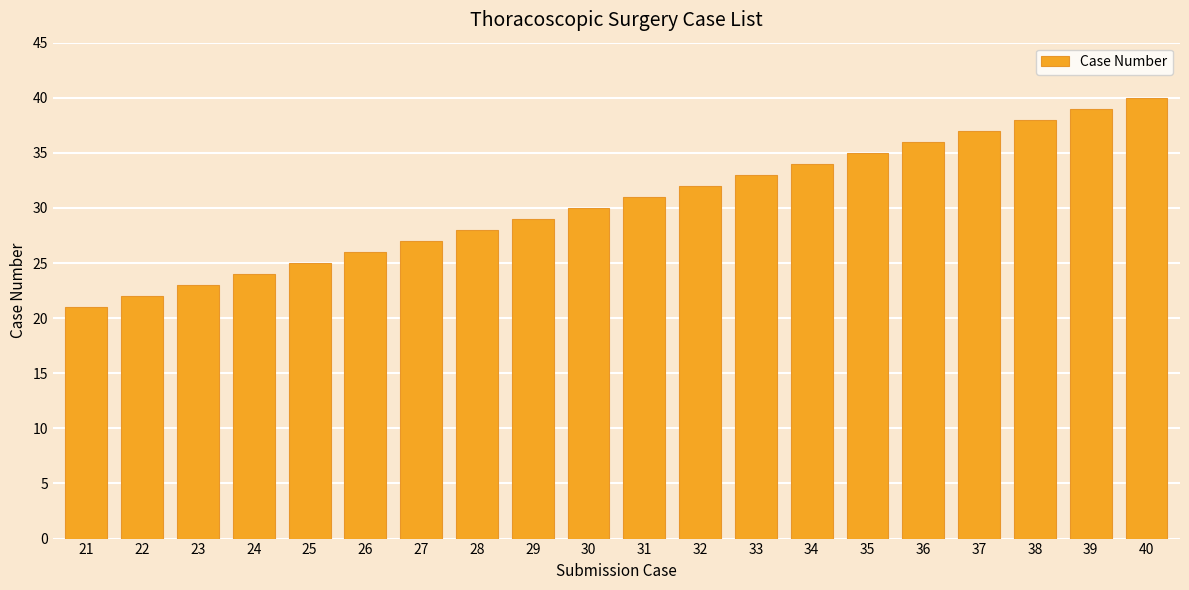

Which has a higher value, 36 or 23?

36